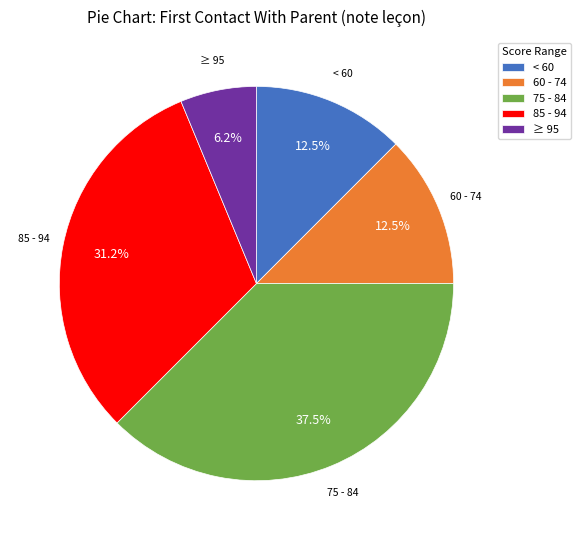

Which slice is the smallest?

≥ 95